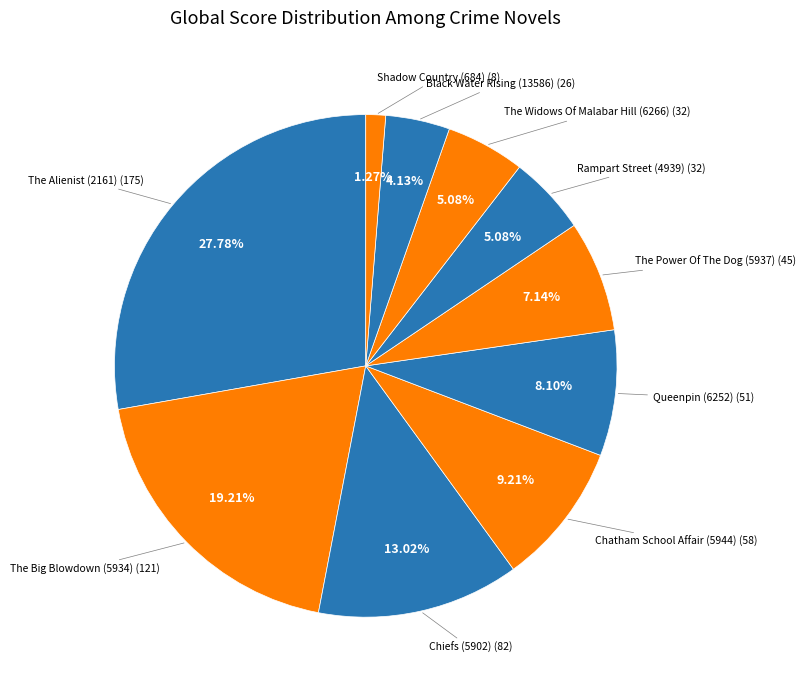

Which has a higher value, The Alienist (2161) or The Big Blowdown (5934)?

The Alienist (2161)